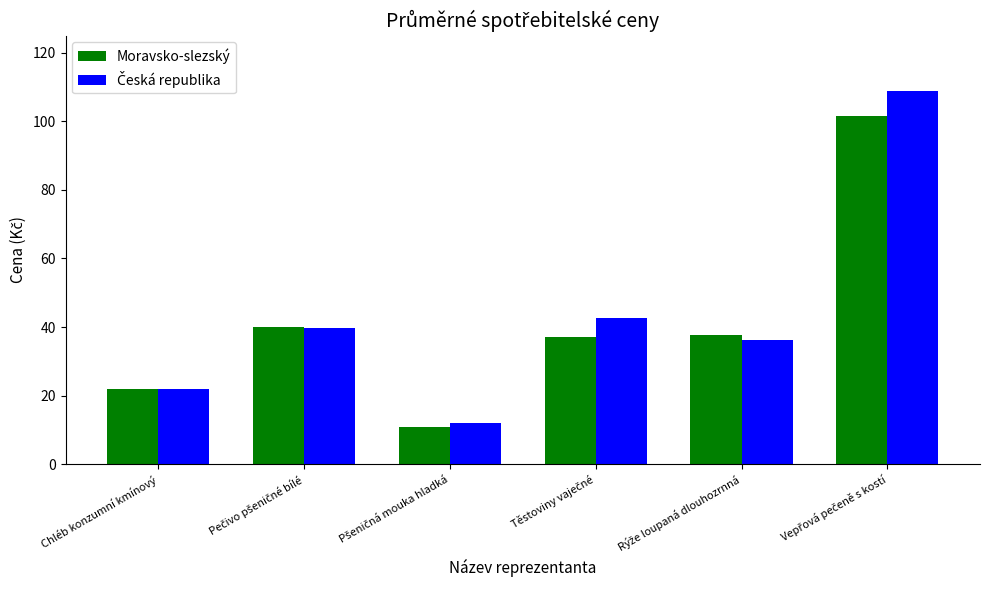

What is the average value of the Moravsko-slezský series?

41.6